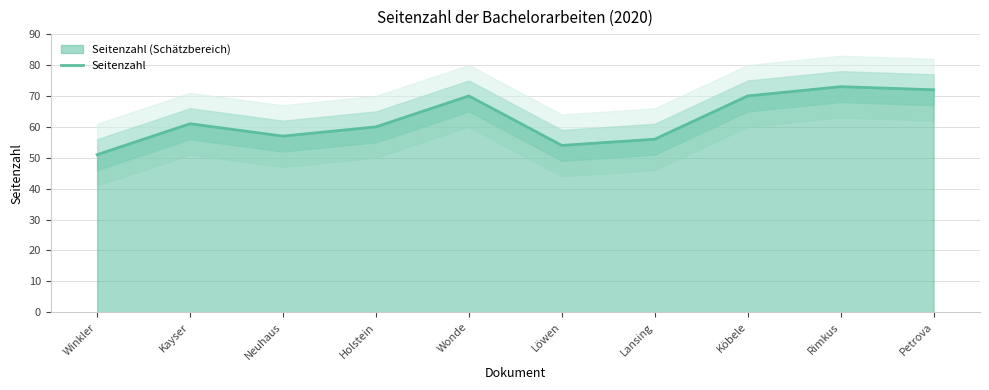

What is the sum of all values?

624